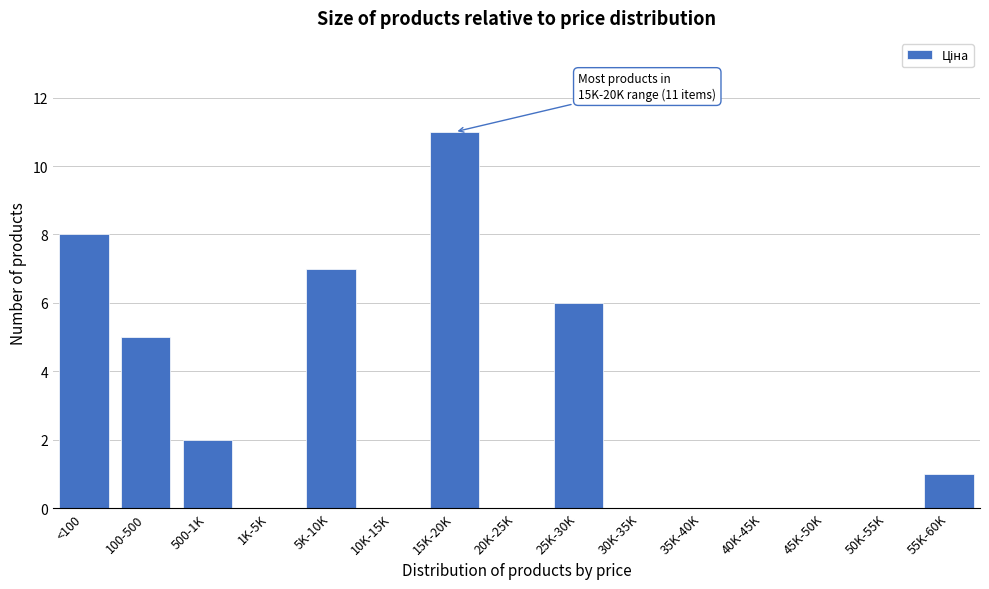

Reading left to right, transcribe all the data shown in this chart.

<100=8	100-500=5	500-1K=2	1K-5K=0	5K-10K=7	10K-15K=0	15K-20K=11	20K-25K=0	25K-30K=6	30K-35K=0	35K-40K=0	40K-45K=0	45K-50K=0	50K-55K=0	55K-60K=1